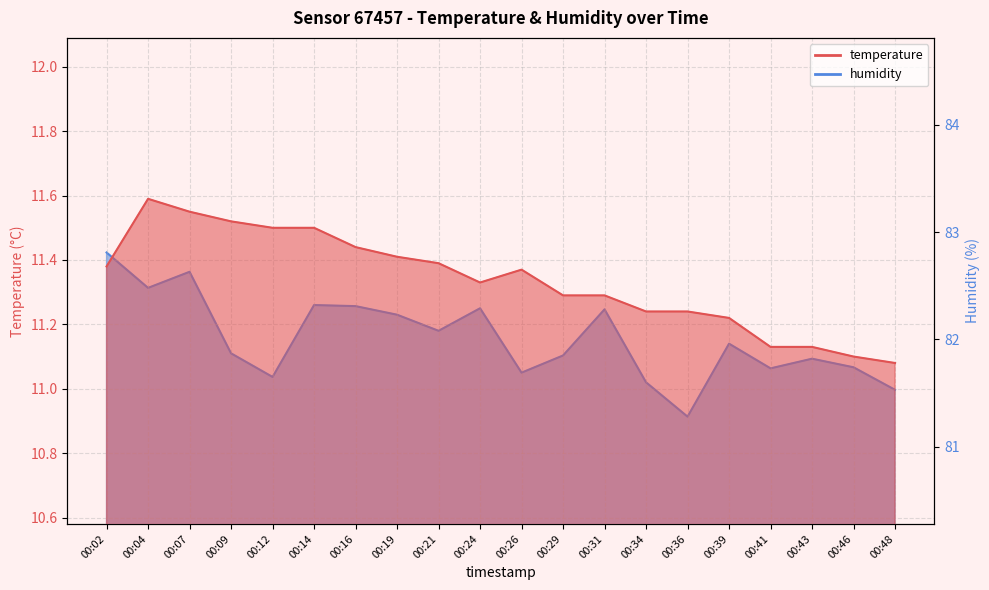

True or false: temperature and humidity cross at least once.

False